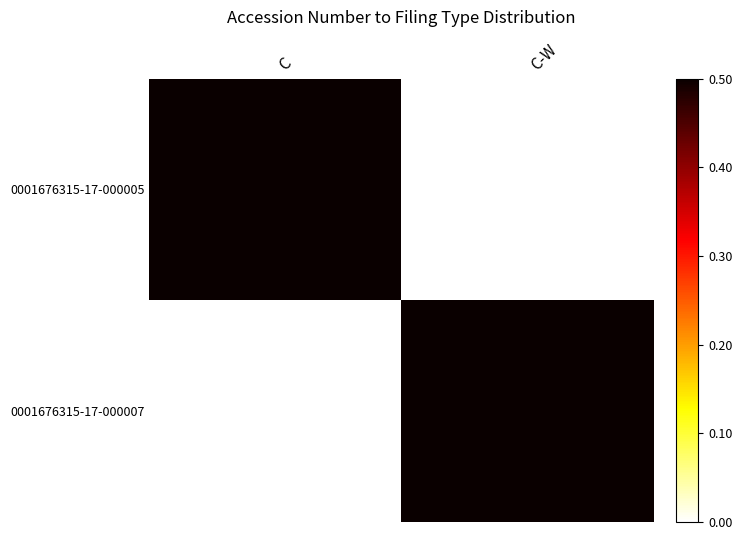

At how many categories does at least one series exceed 0?

2